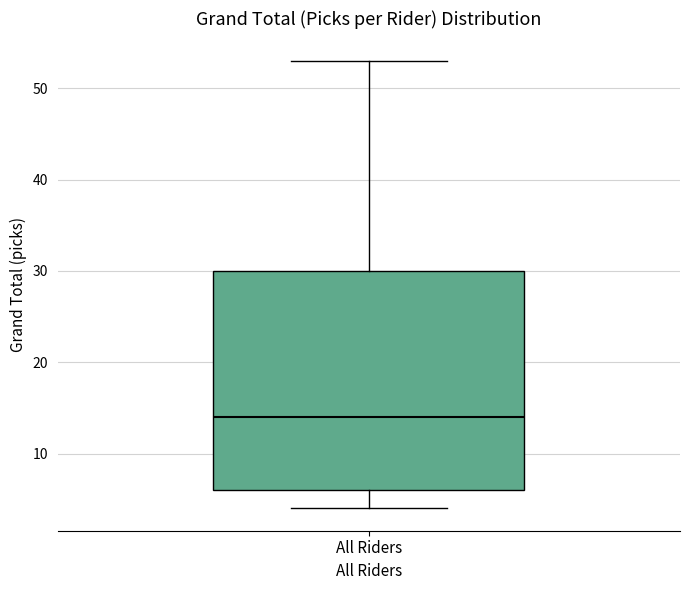

Where is the upper edge of the box for All Riders on the y-axis? The values are not printed on the chart, so give them approximately, as read against the axis.

30